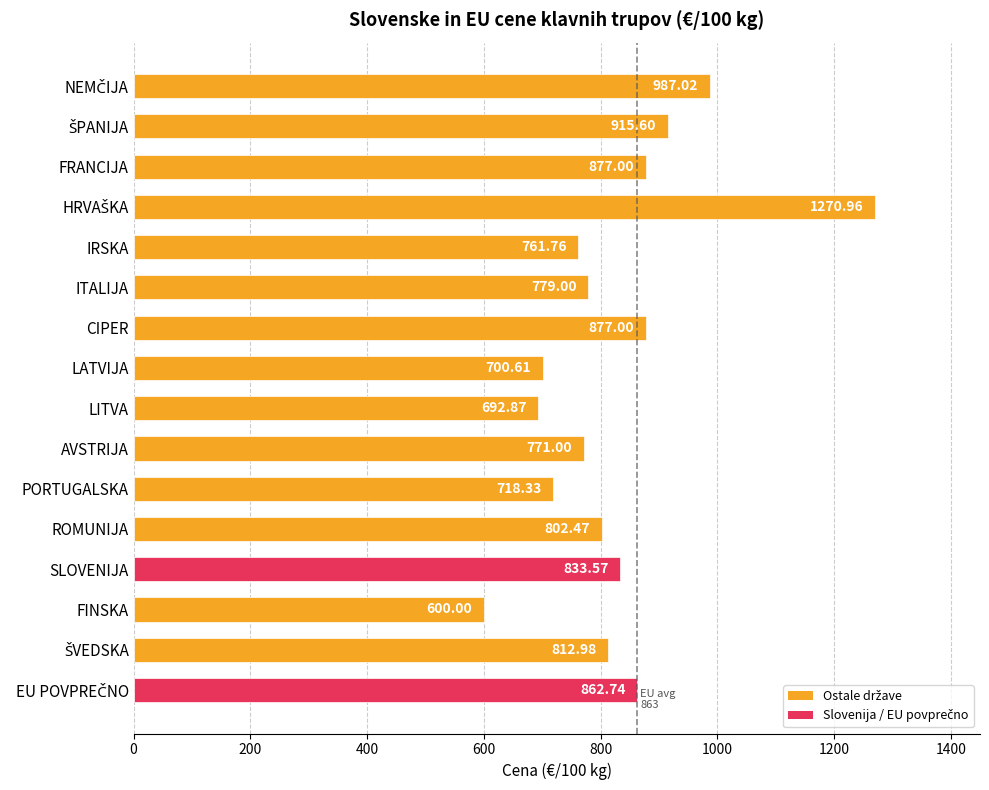

What is the label of the 6th bar from the bottom?

PORTUGALSKA